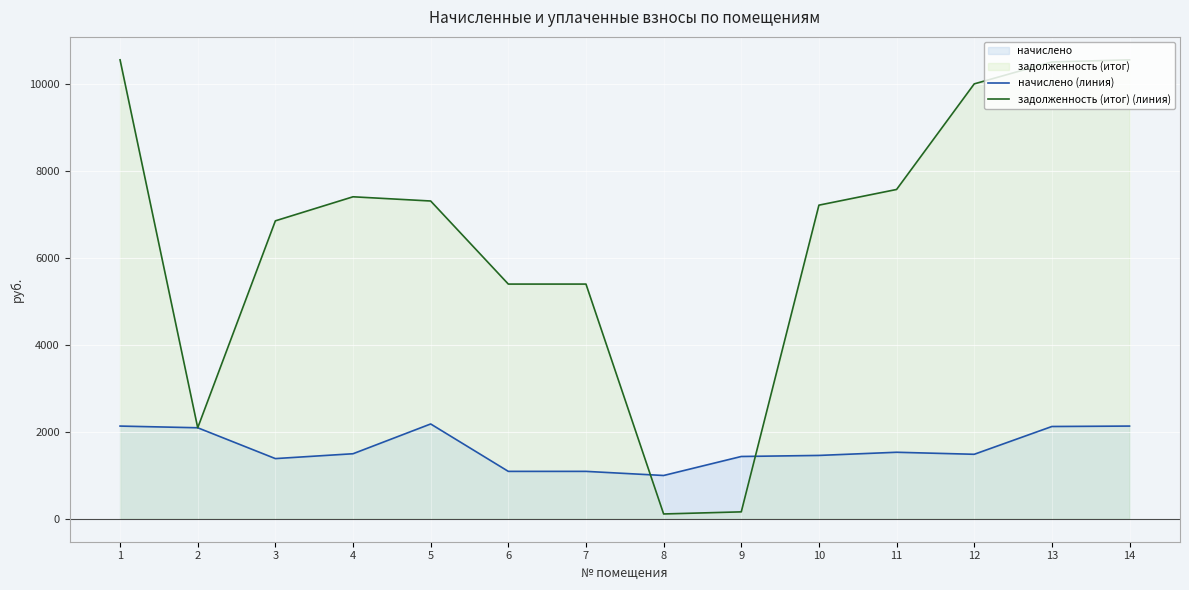

What is the difference between the maximum and minimum values in the начислено (линия) series?

1185.8